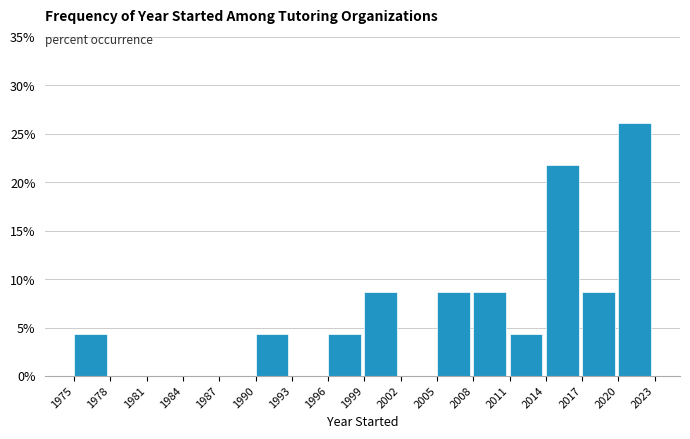

What is the height of the bar covering 2008 to 2011 on the x-axis? The values are not printed on the chart, so give them approximately, as read against the axis.

8.5